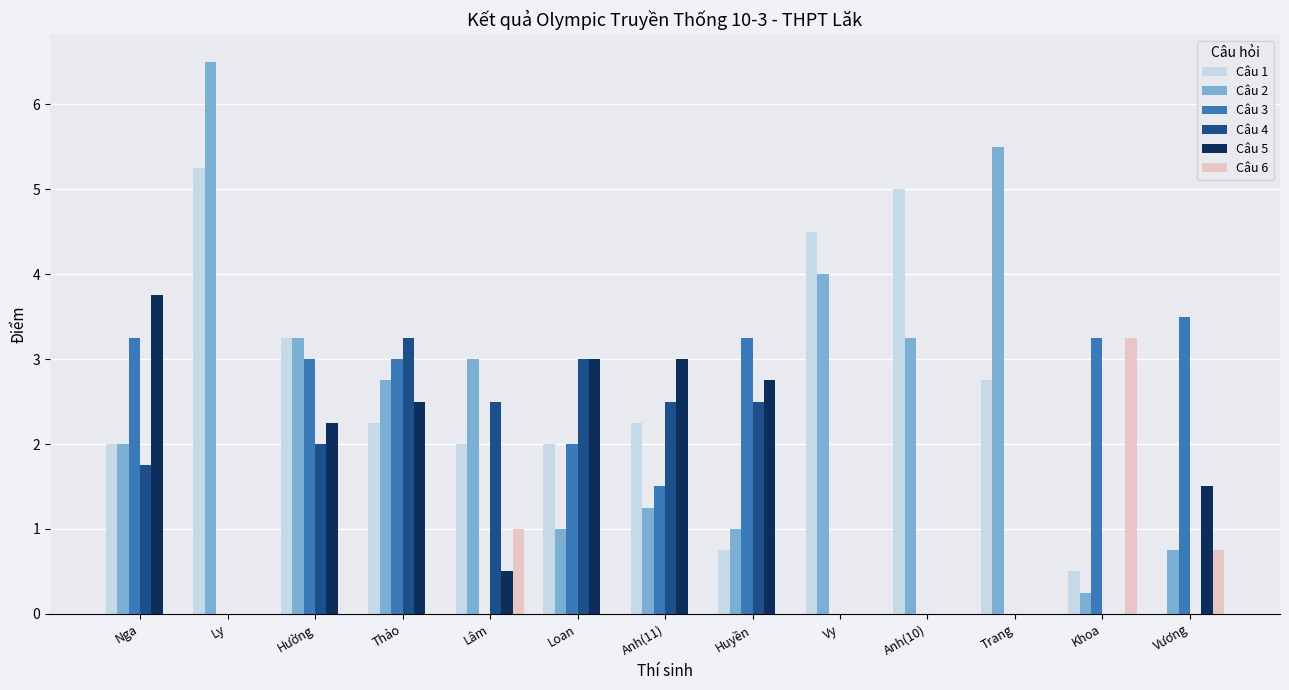

Count the number of data series in this chart.

6